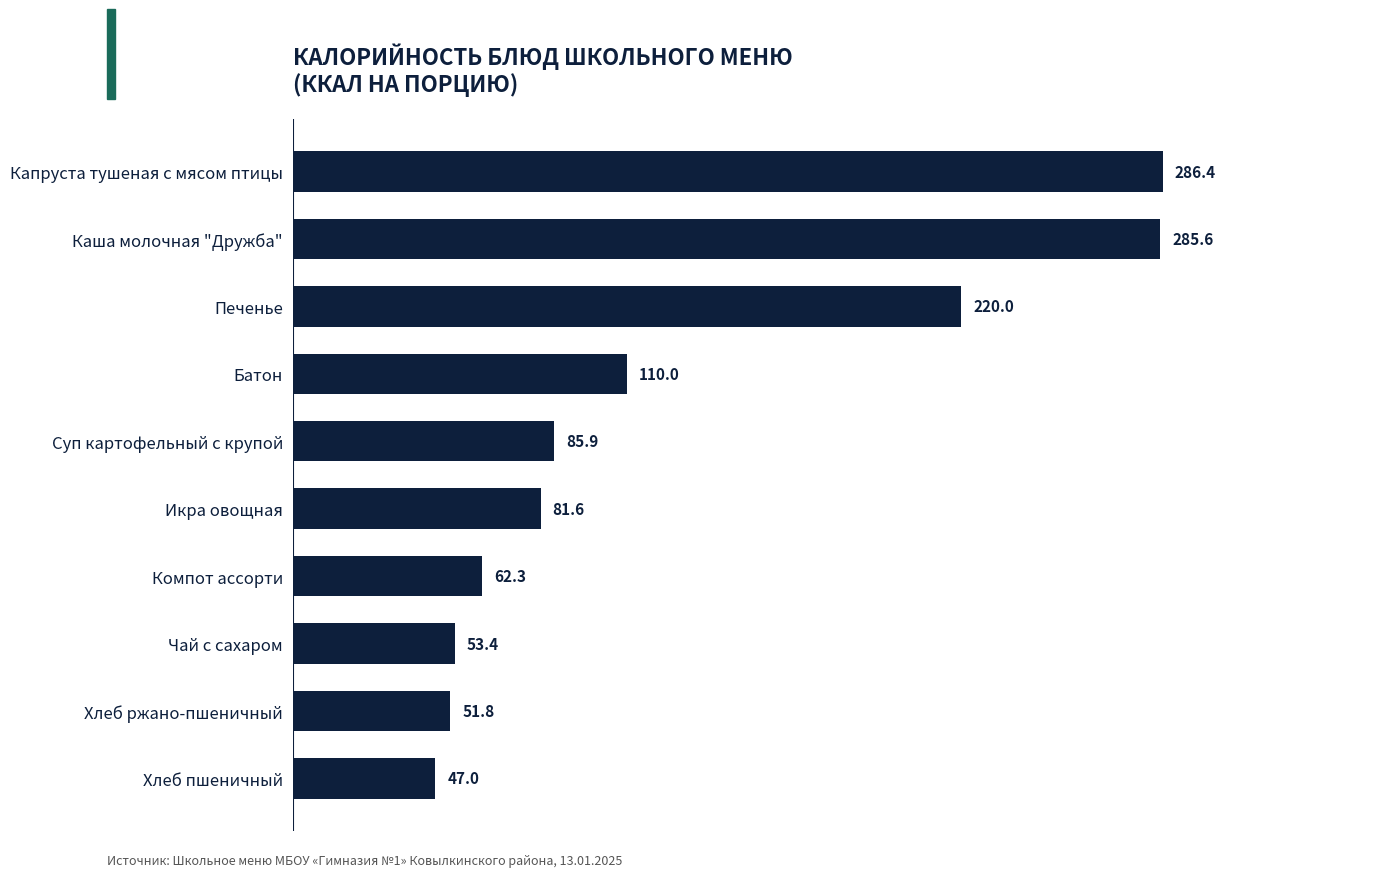

Count the number of categories in the chart.

10